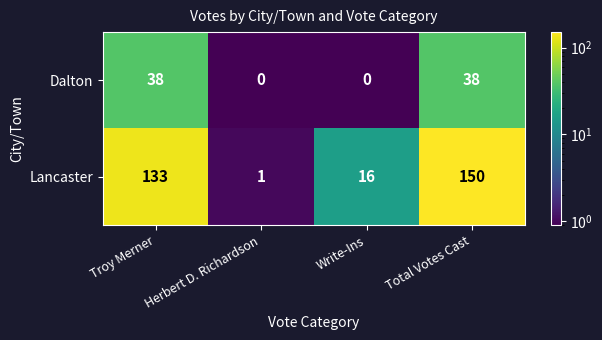

The value of Dalton at Troy Merner is 38. True or false?

True